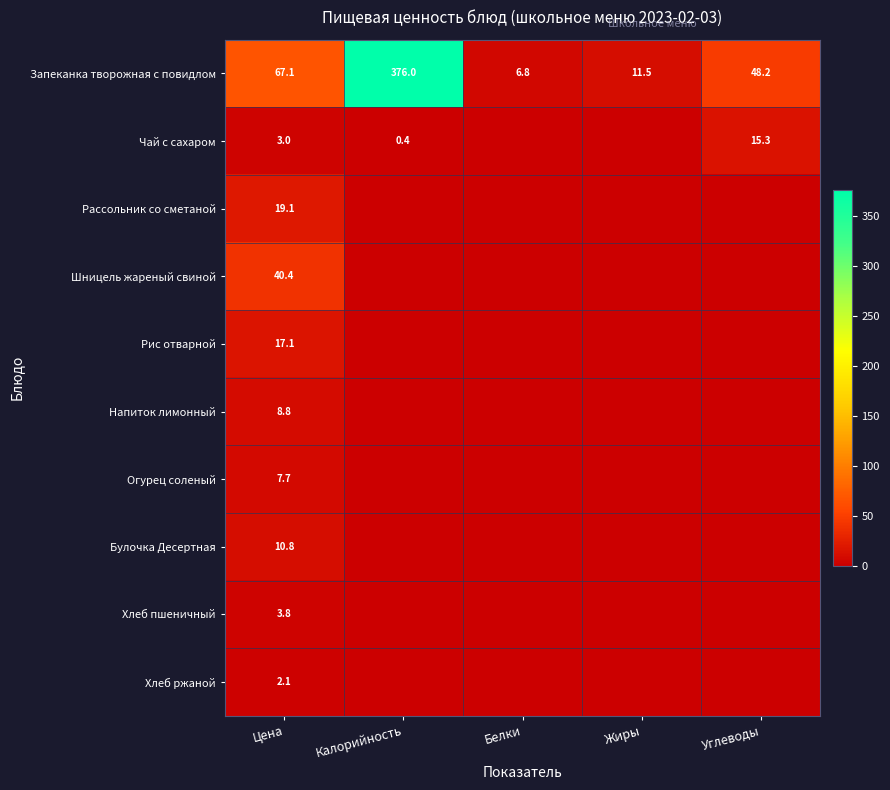

The Рис отварной series shows 17.1 at Цена. True or false?

True